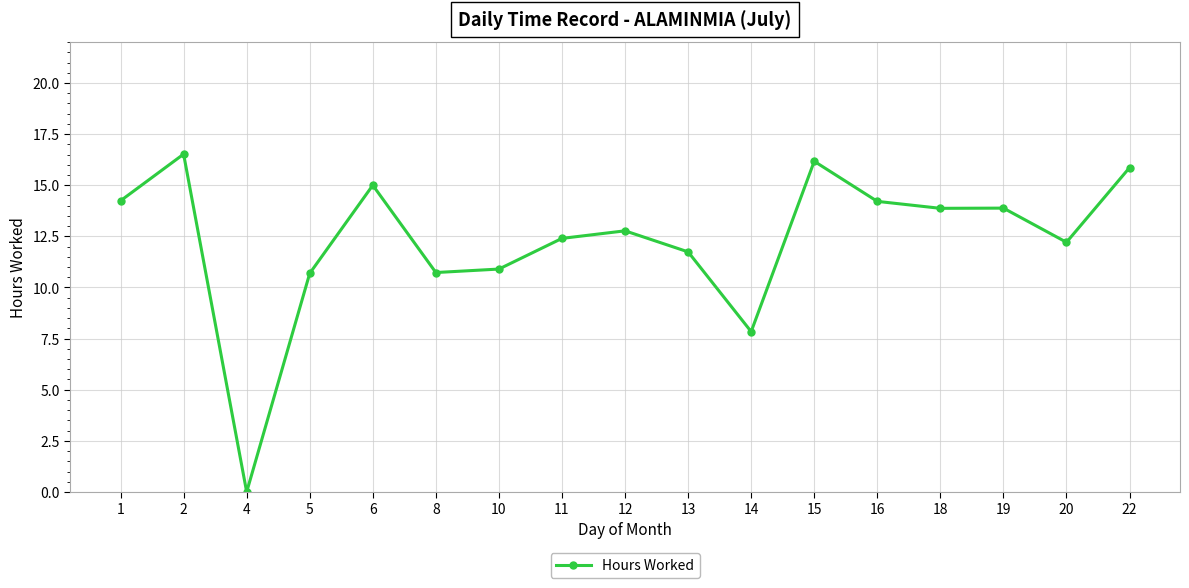

Where is the first local maximum?

2